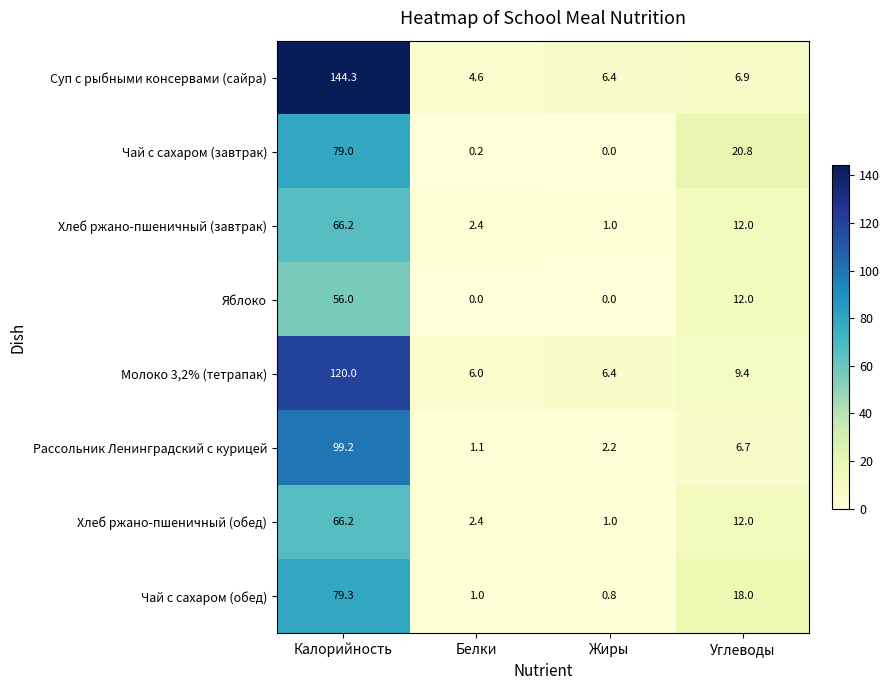

What is the difference between the second highest and minimum values in the Чай с сахаром (завтрак) series?

20.8